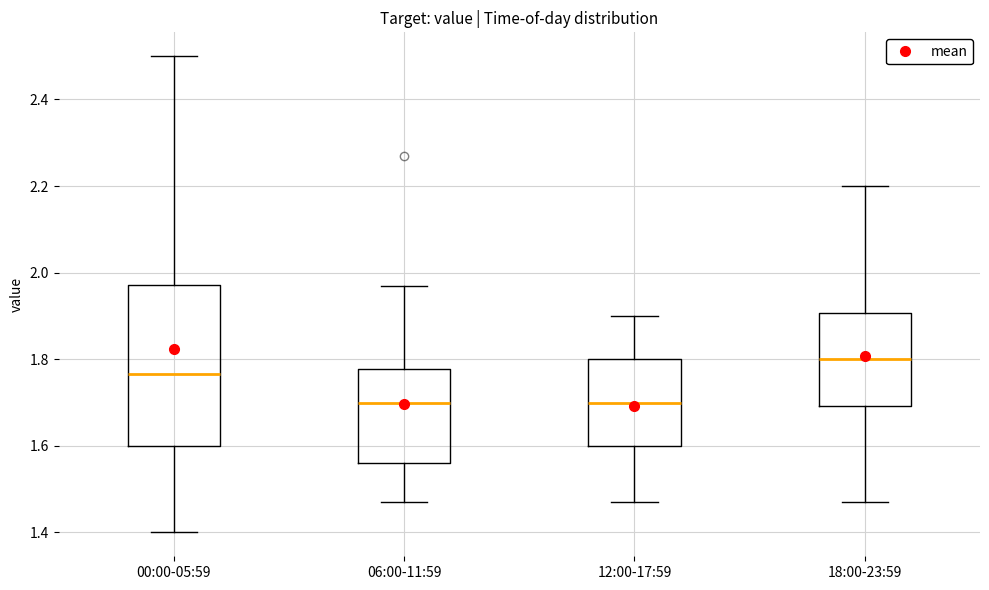

Where is the lower edge of the box for 12:00-17:59 on the y-axis? The values are not printed on the chart, so give them approximately, as read against the axis.

1.60